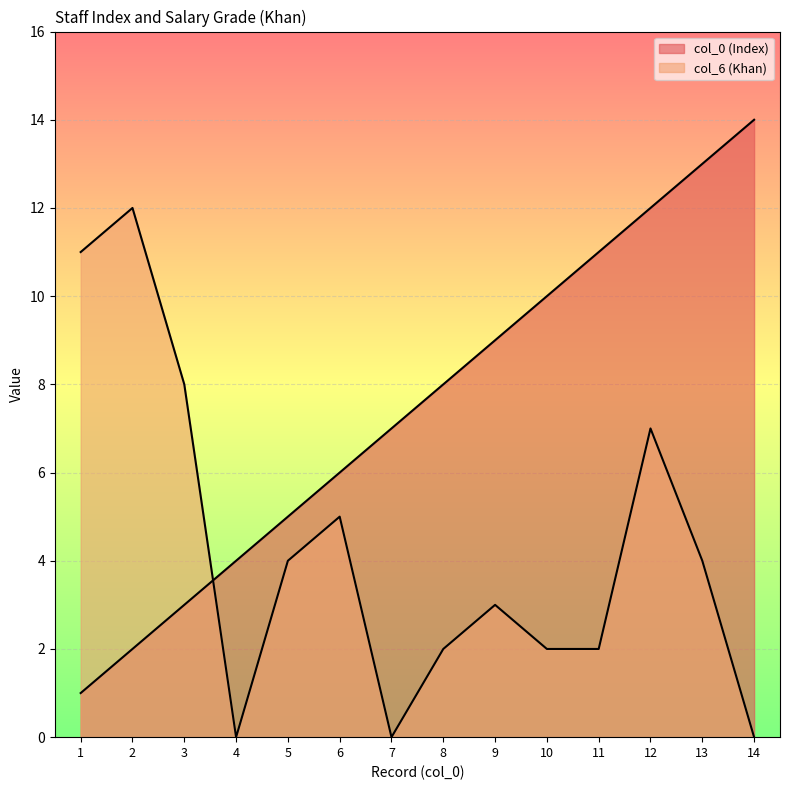

How many data points in col_6 (Khan) are above 4?

5